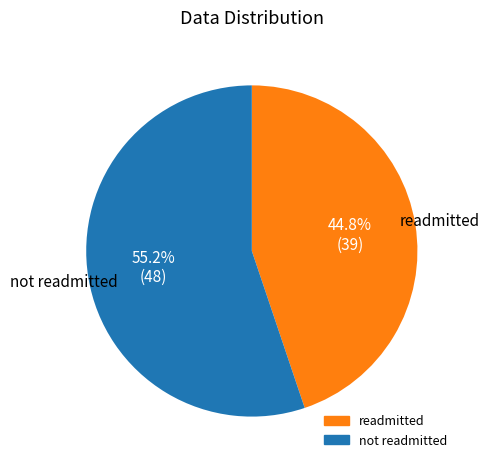

Is there any slice that represents more than half of the pie?

Yes